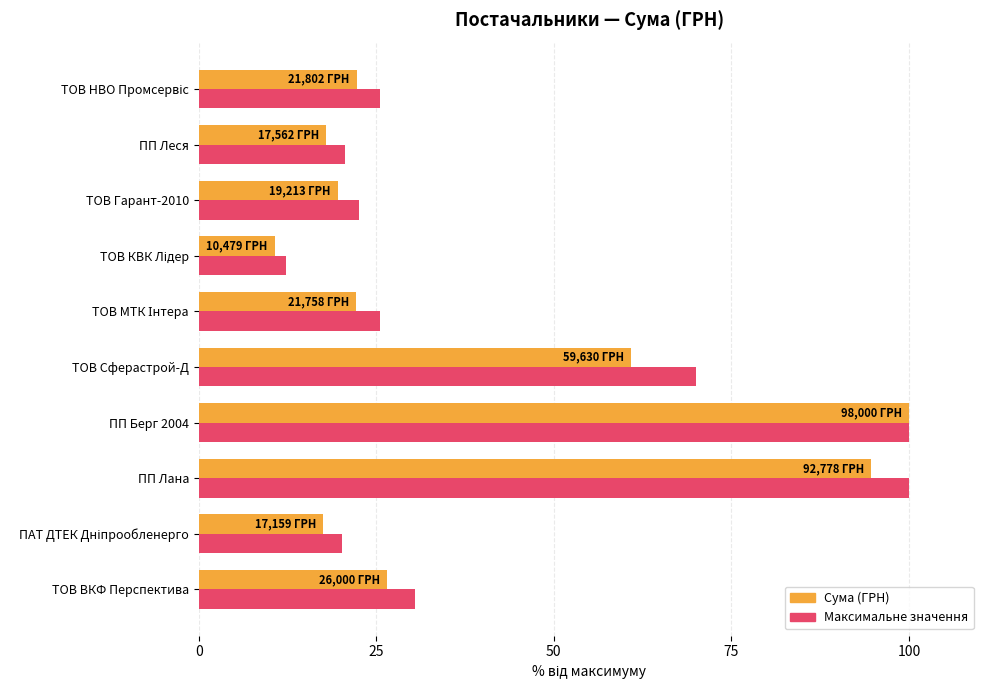

What is the total value across all series at ПП Леся?

38.5